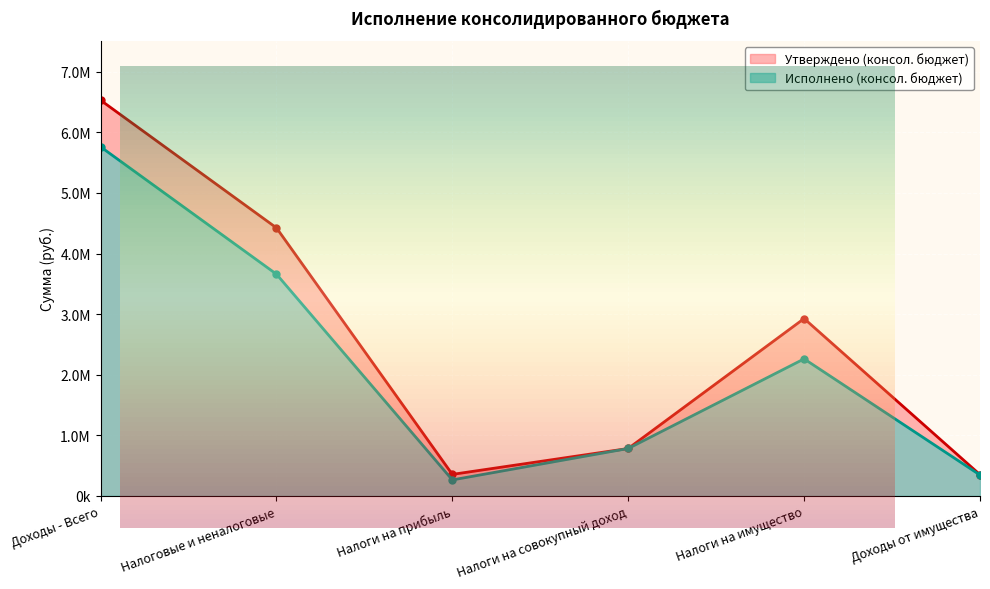

What is the label of the 5th point from the right?

Налоговые и неналоговые